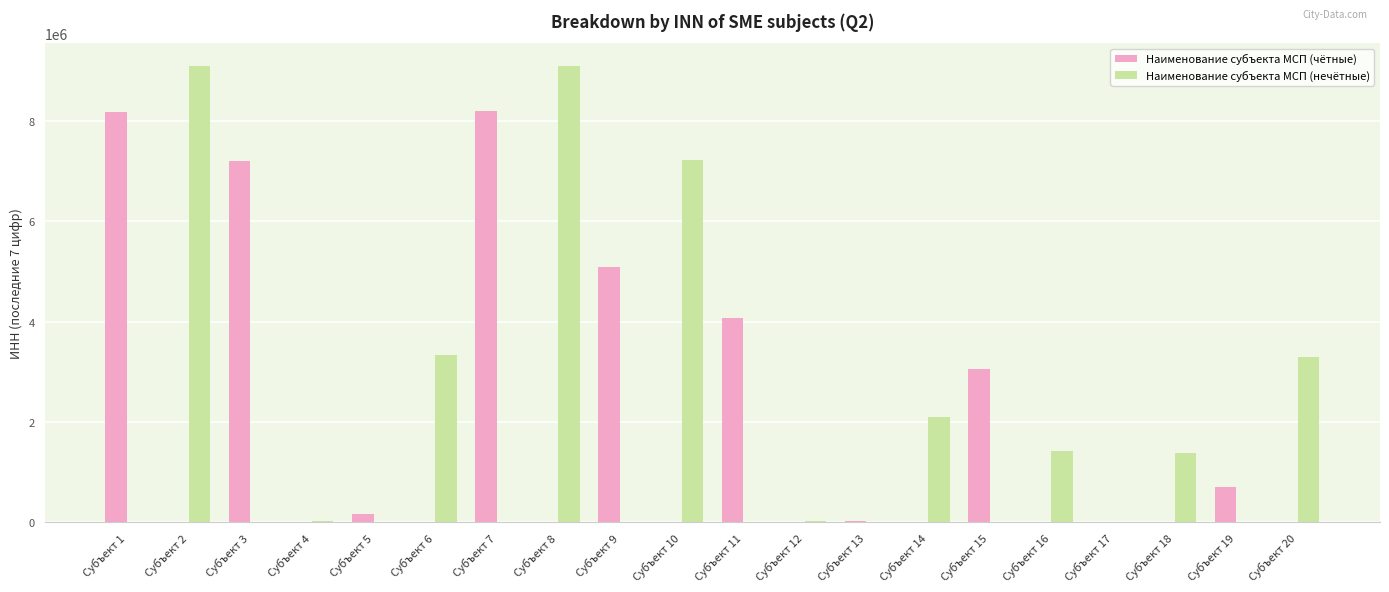

Which series changed the most between Субъект 1 and Субъект 12?

Наименование субъекта МСП (чётные)